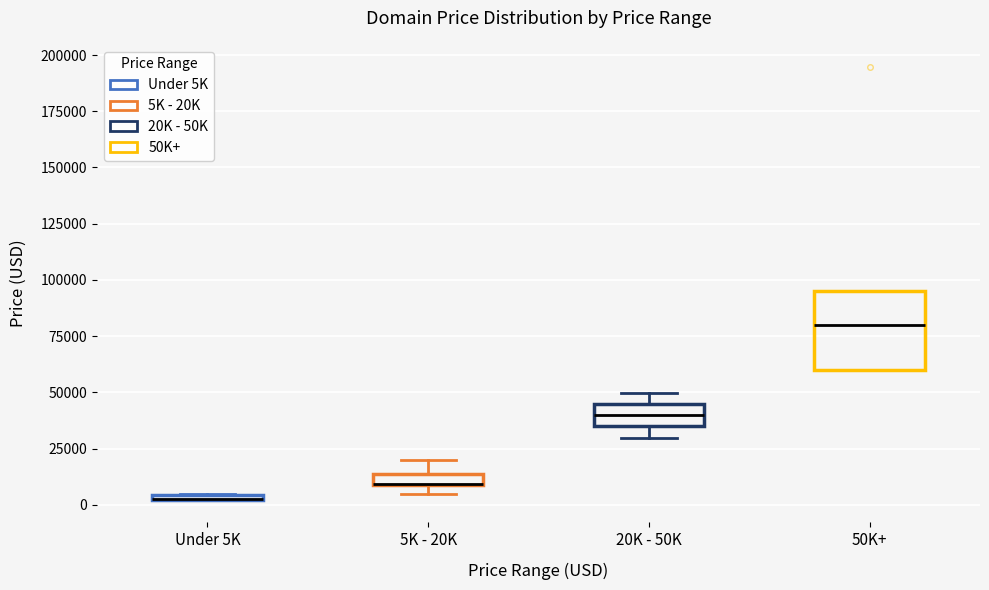

Where does the upper whisker of the box for 5K - 20K end on the y-axis? The values are not printed on the chart, so give them approximately, as read against the axis.

20000